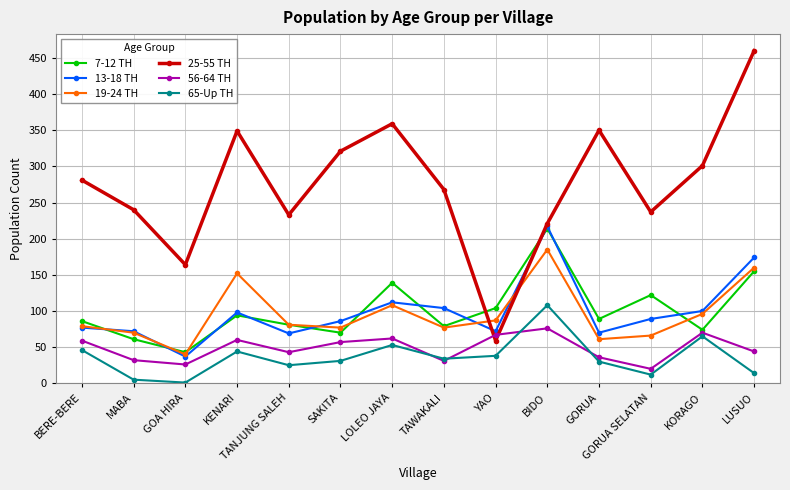

What is the highest value of the 7-12 TH series?

214